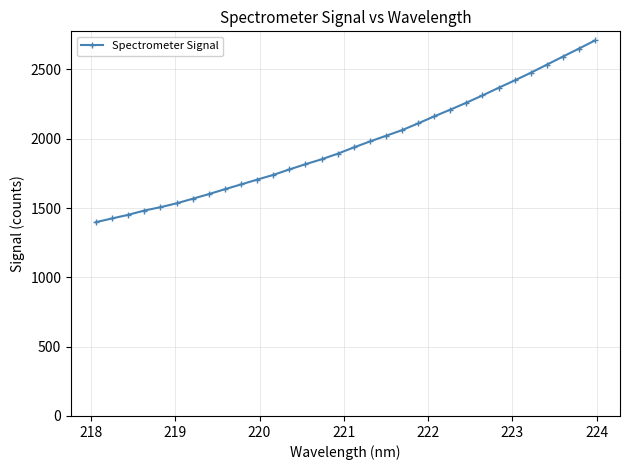

What is the value of the 5th point from the left?

1505.8